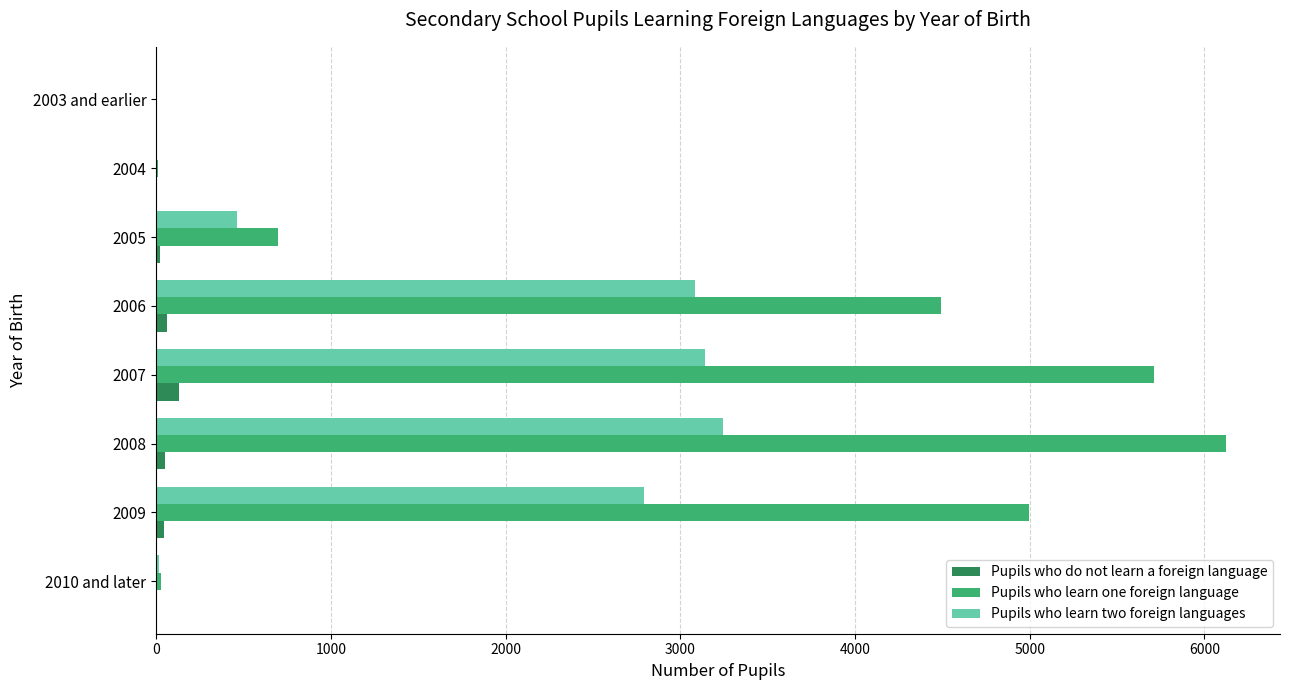

Is it true that Pupils who do not learn a foreign language equals 0 at 2003 and earlier?

True